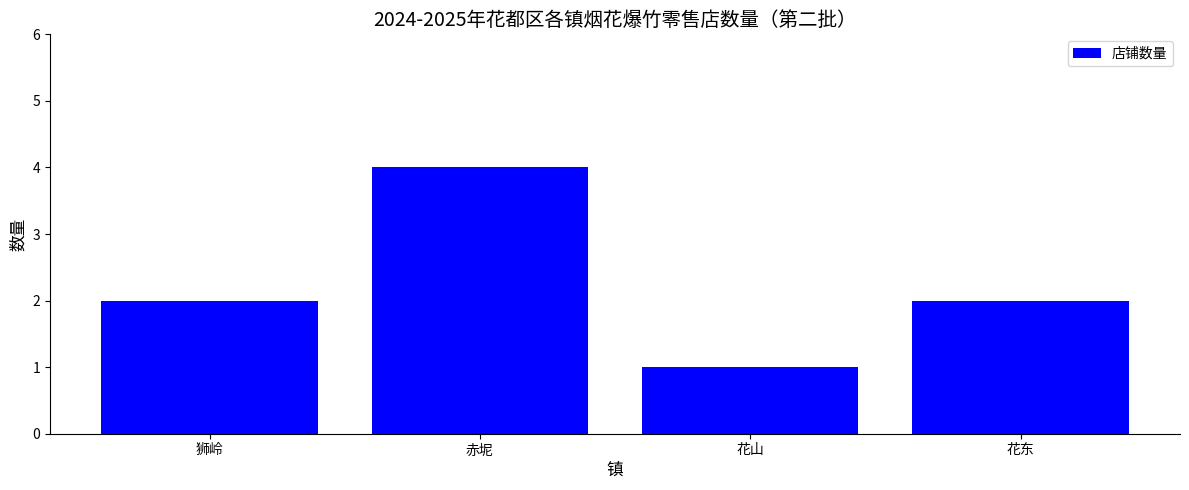

How many values are between 2 and 4?

3